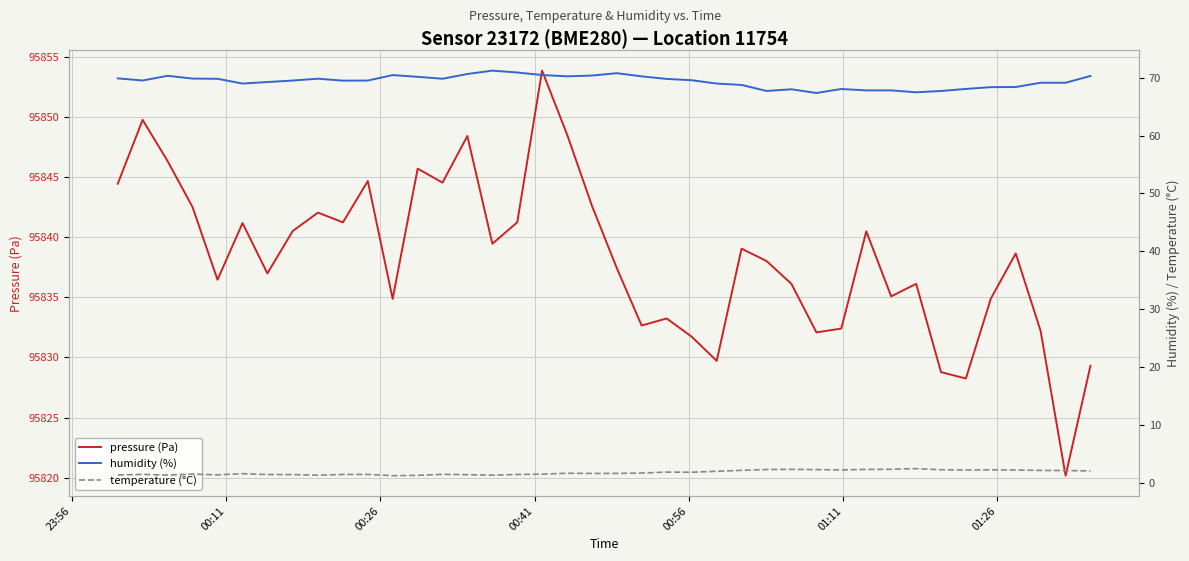

List the series in order of their peak value, highest first.

pressure (Pa), humidity (%), temperature (°C)